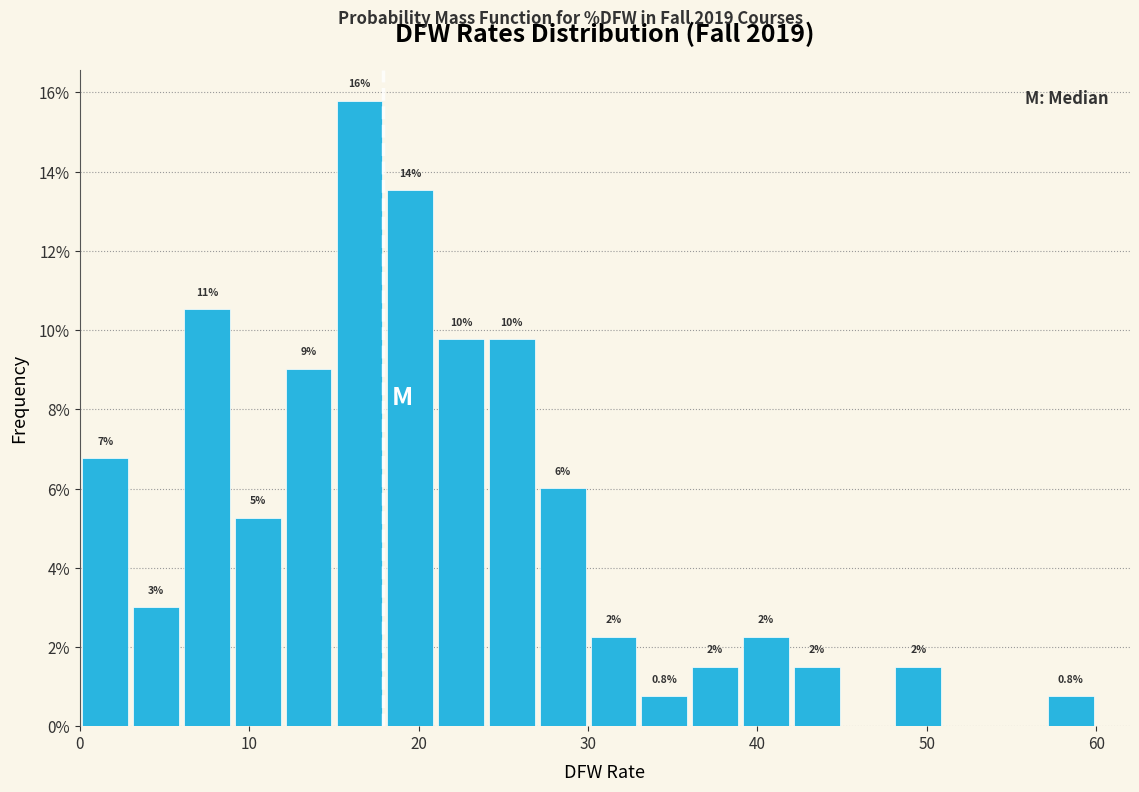

Read against the x-axis, roughly where is the centre of the tallest bar?

17